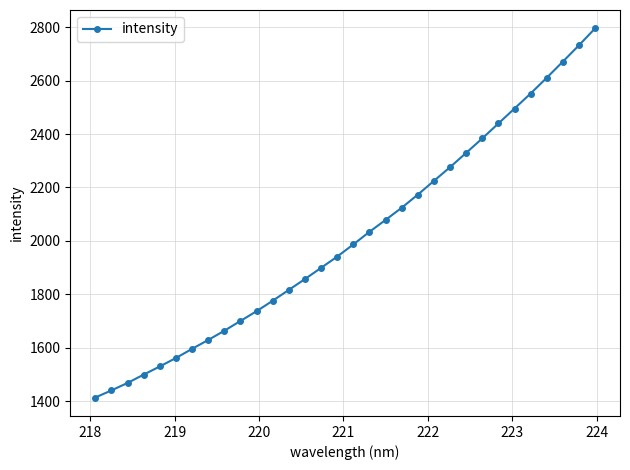

What is the minimum value shown in the chart?

1413.1